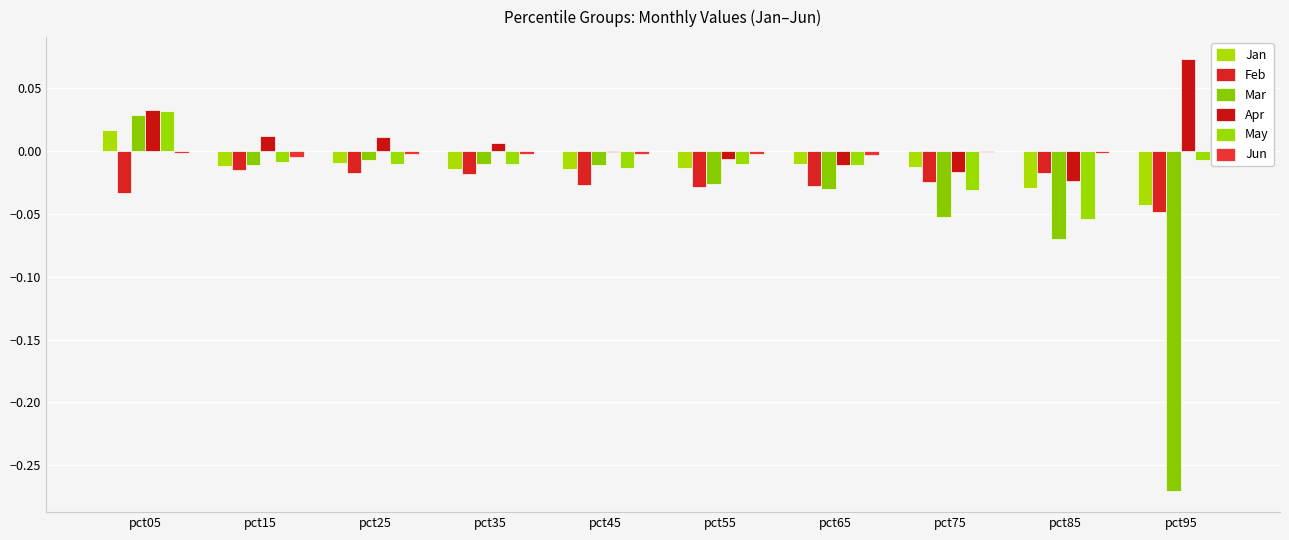

How many data points does each series have?

10